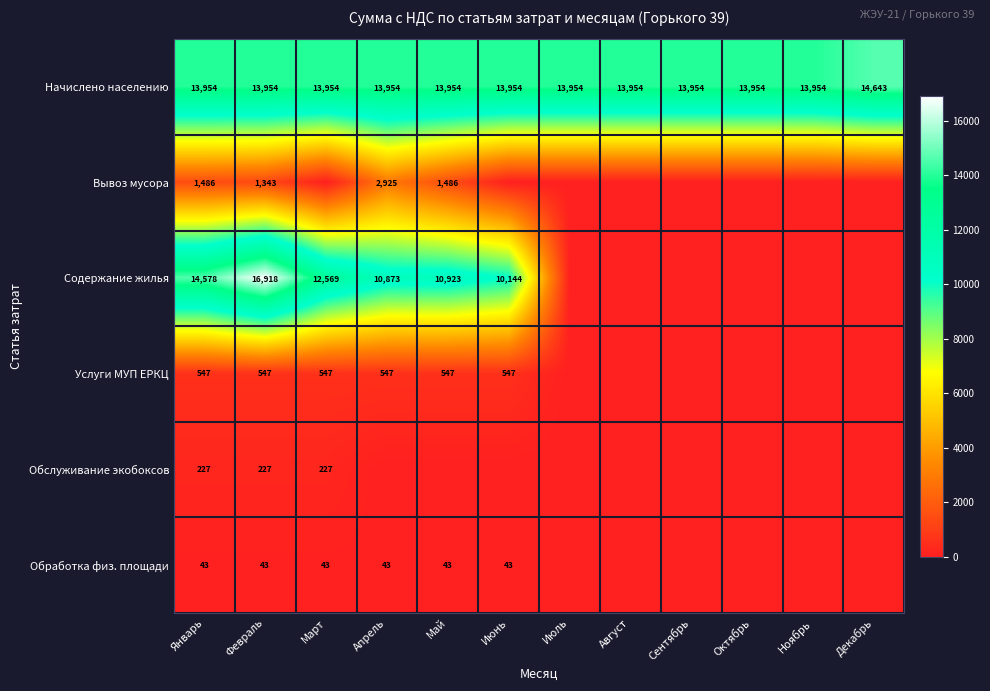

True or false: Обслуживание экобоксов has a value of 331 at Январь.

False